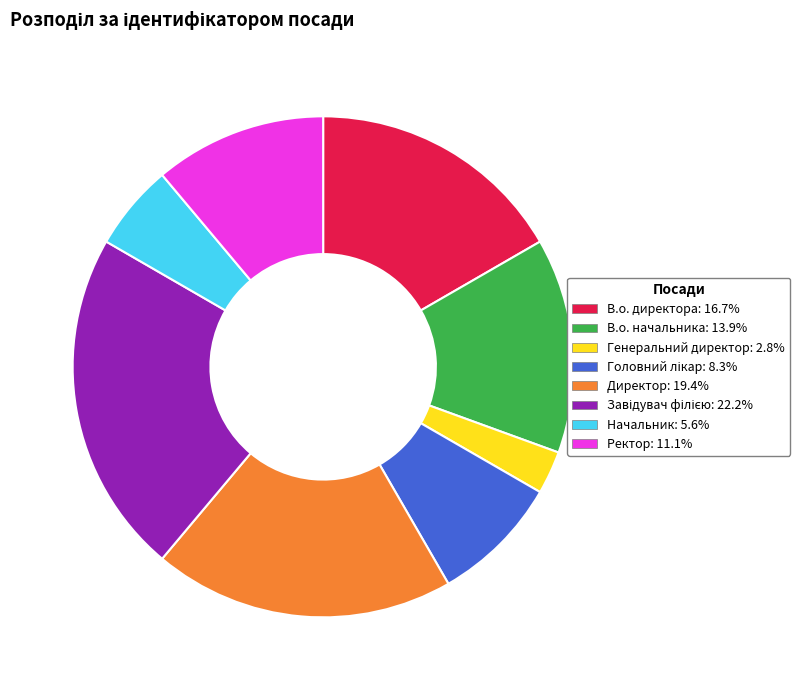

Is the sum of Директор and В.о. начальника greater than half?

No